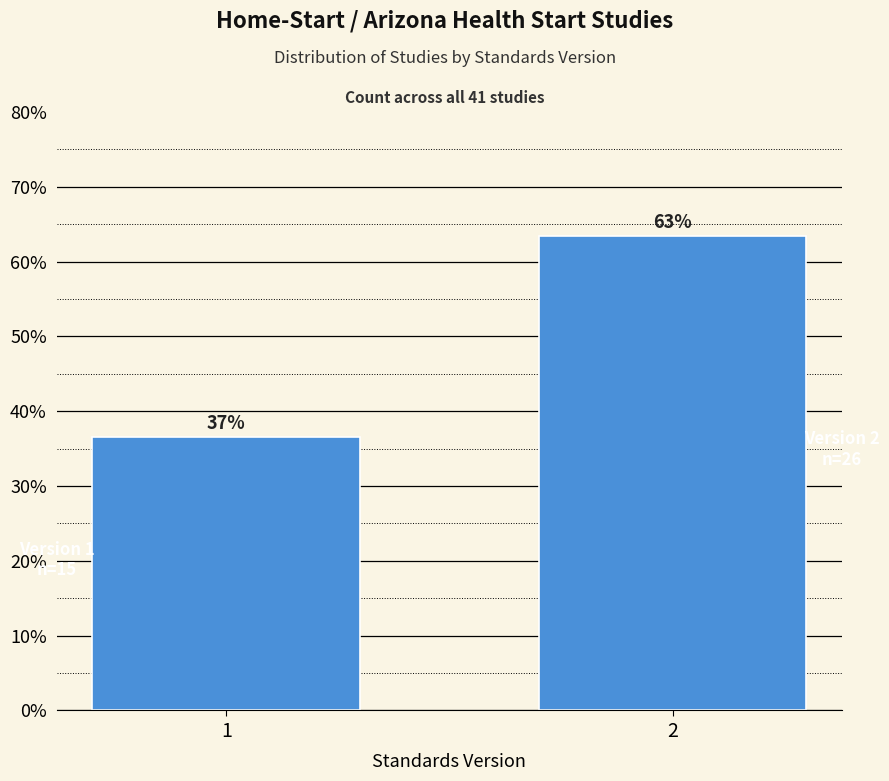

Are the bars horizontal?

No